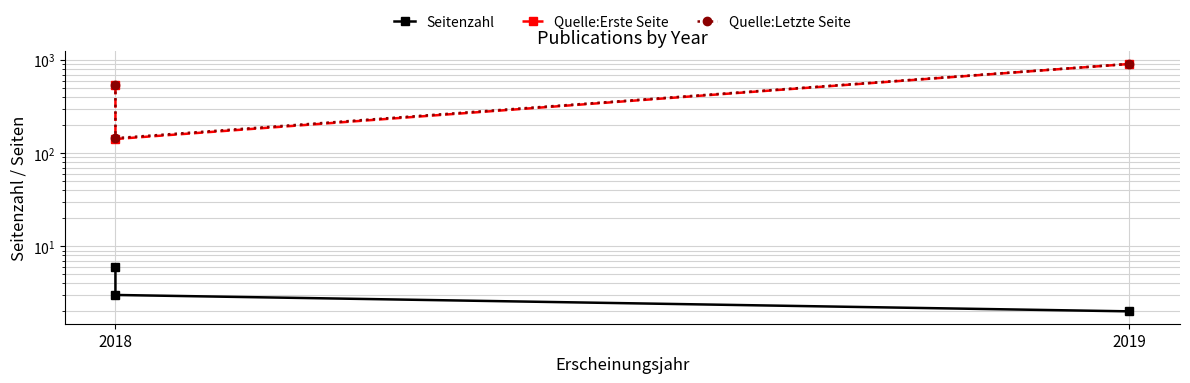

True or false: Quelle:Erste Seite has a value of 44 at 2018.

False